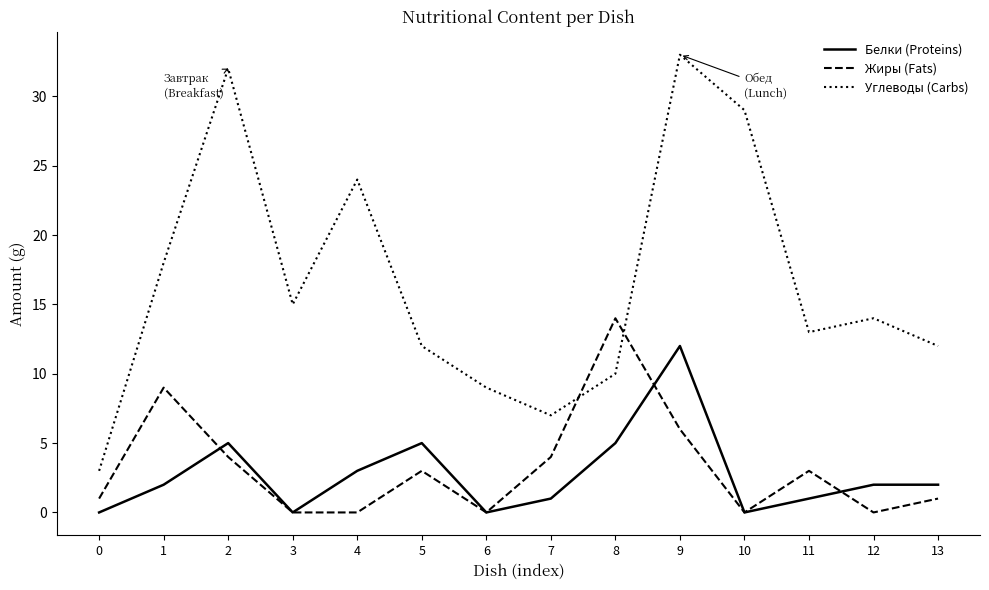

What are all the series names shown in the legend?

Белки (Proteins), Жиры (Fats), Углеводы (Carbs)